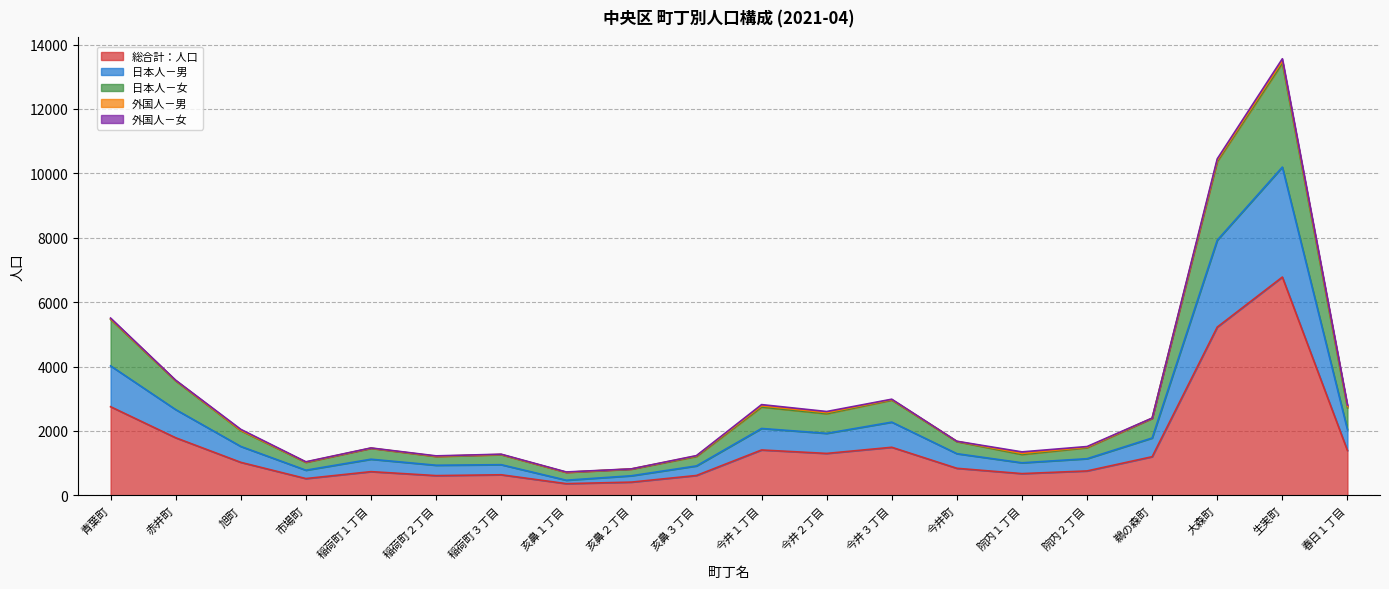

What is the maximum value for 総合計：人口?

6780